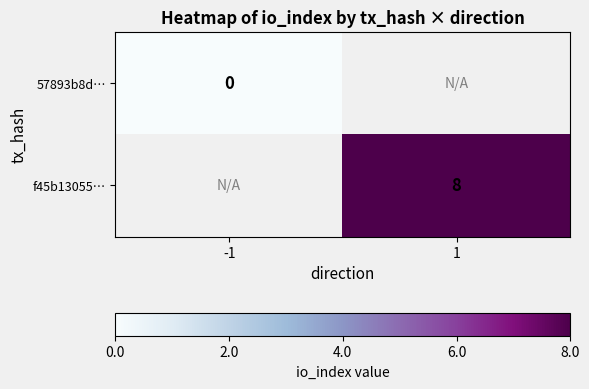

The value of f45b13055… at 1 is 1.3. True or false?

False